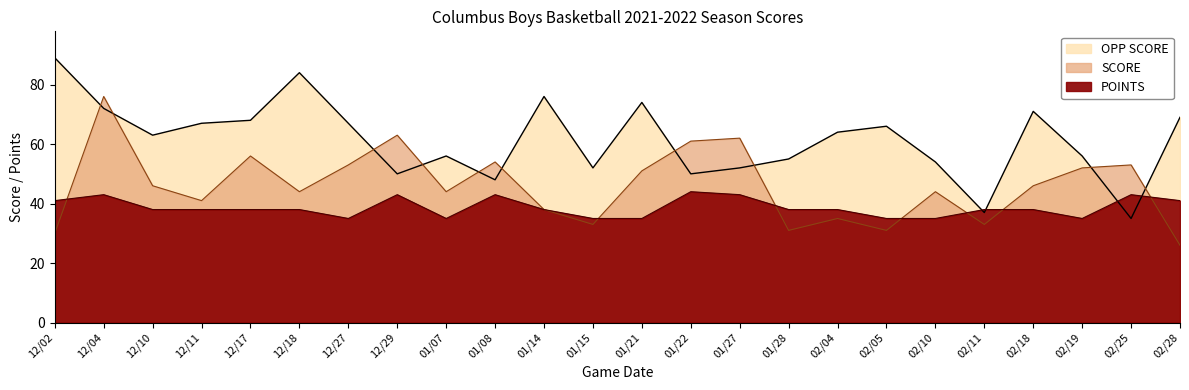

At which category is the sum across all series the highest?

12/04